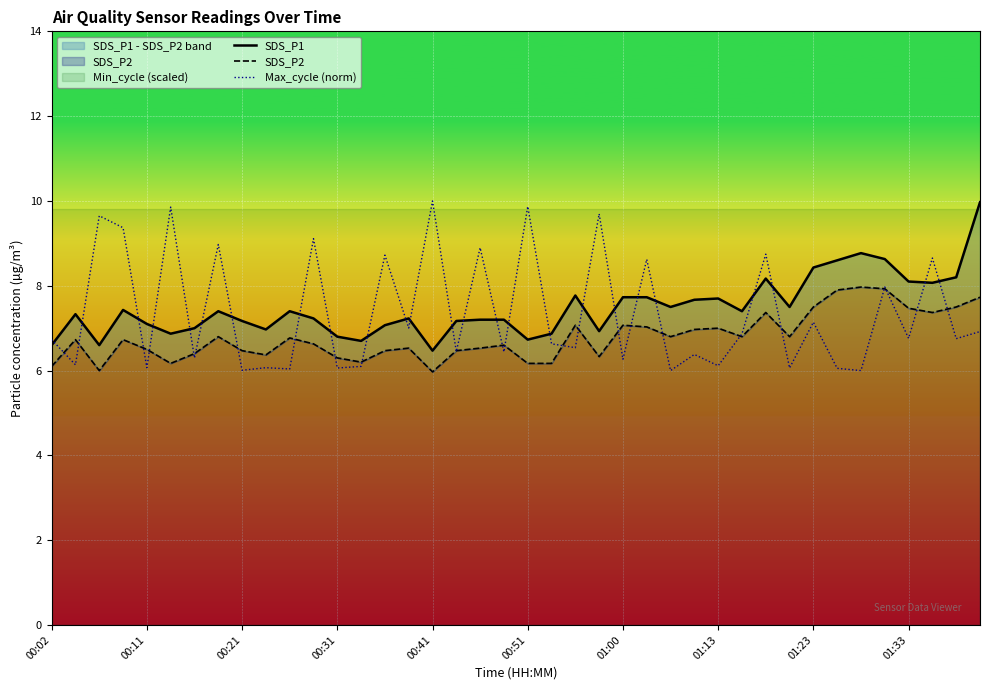

The Max_cycle (norm) series shows 6.3 at 01:00. True or false?

True